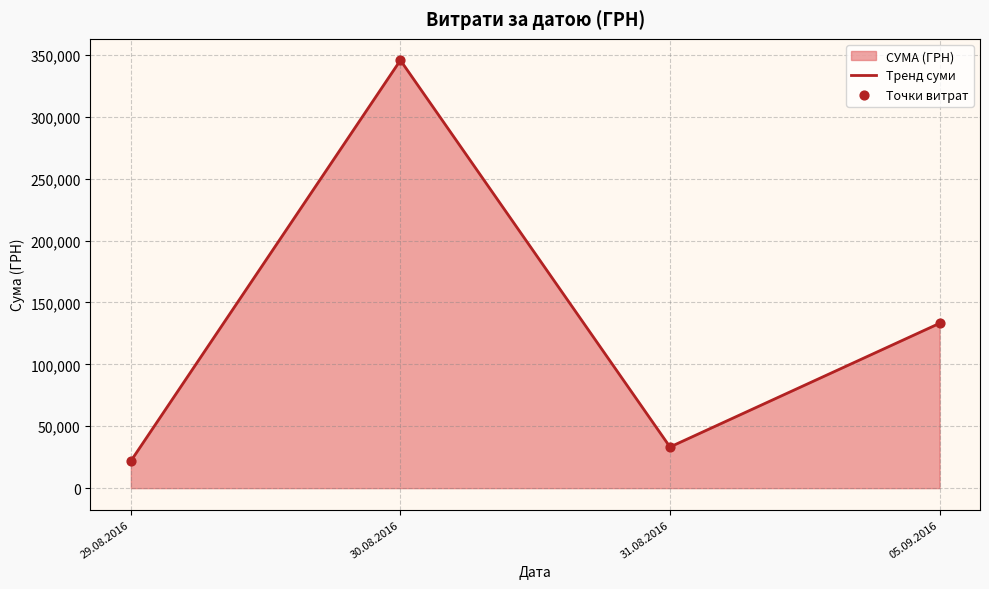

Is the value of Тренд суми at 05.09.2016 greater than the value of Точки витрат at 29.08.2016?

Yes